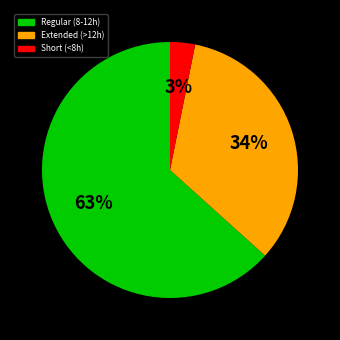

How many slices are in this pie chart?

3